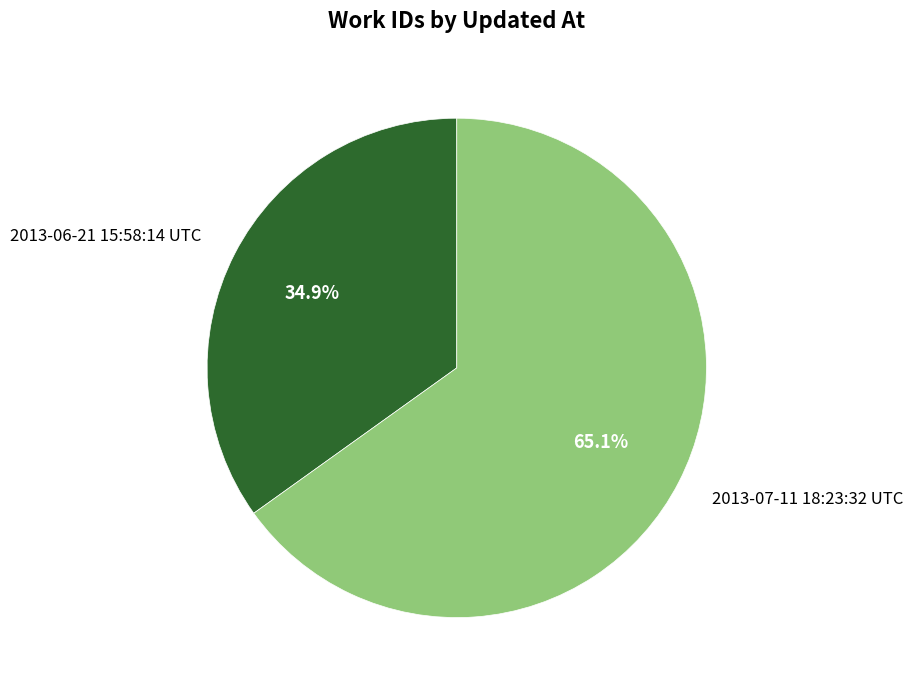

Is there a majority slice in this chart?

Yes